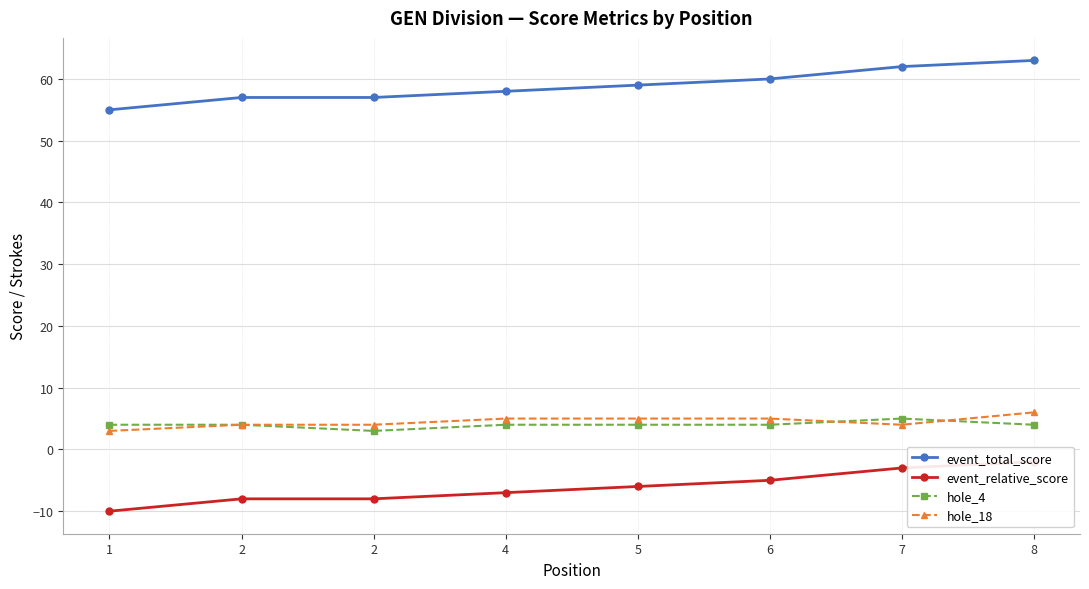

Which category has the lowest value across all series?

1